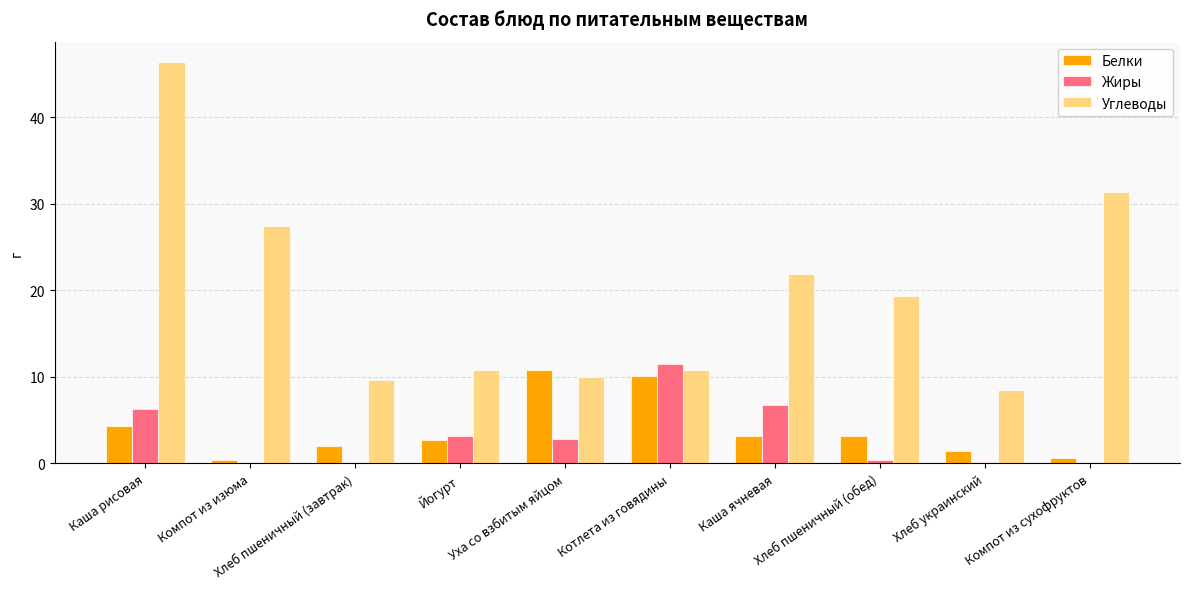

Does the chart contain stacked bars?

No